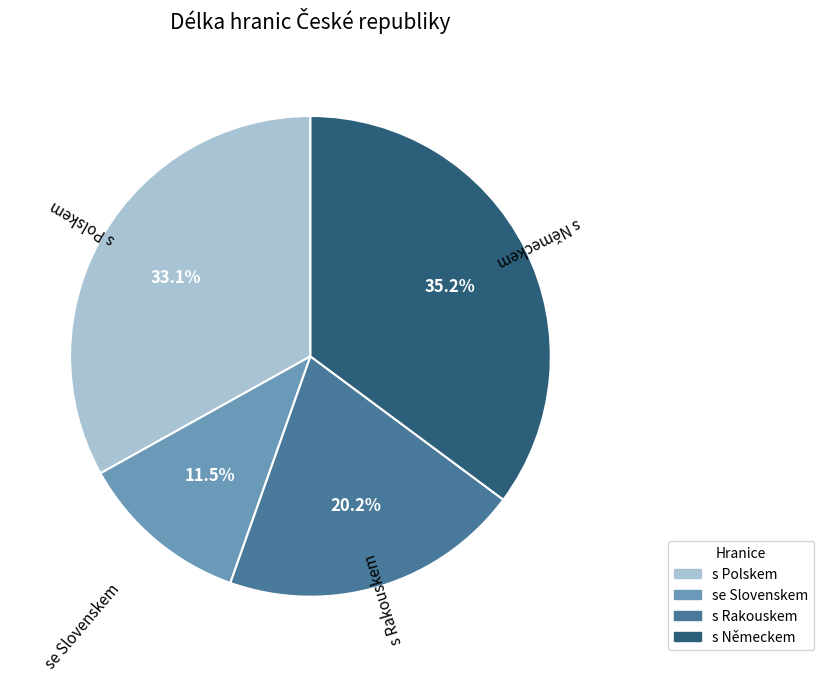

Which category has the smallest portion of the pie?

se Slovenskem